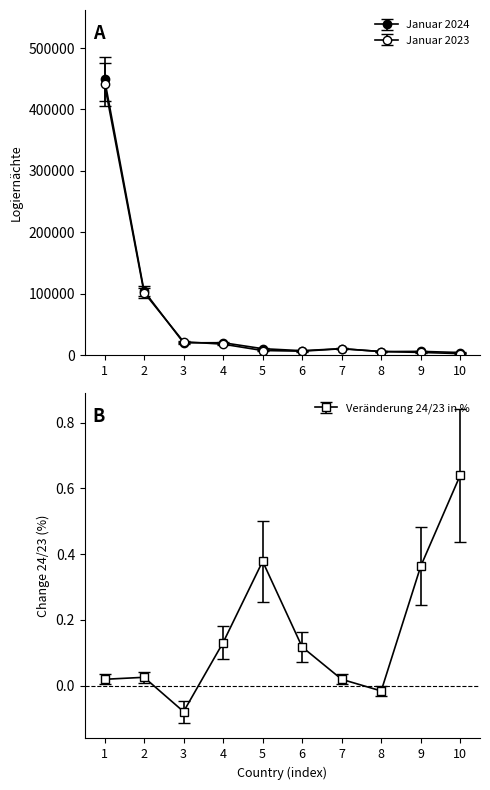

What is the difference between the second highest and second lowest values in the Veraenderung 24/23 in % series?

0.4